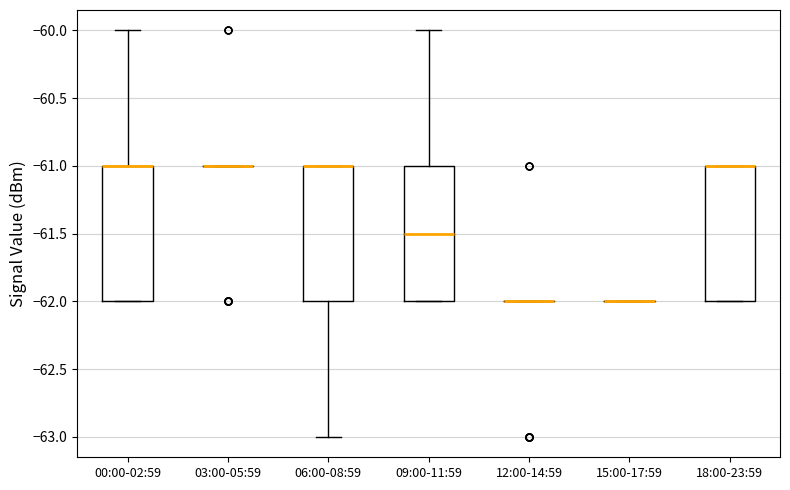

Reading left to right, transcribe this box plot: for each box, give where its median line is, the range the box spans, and where its two whiskers end, as read against the y-axis. The values are not printed on the chart, so give them approximately, as read against the axis.

00:00-02:59: median -61.0 (drawn on the box's upper edge), box -62.0 to -61.0, whiskers -62.0 to -60.0
03:00-05:59: box collapsed to a line at -61.0, whiskers -61.0 to -61.0
06:00-08:59: median -61.0 (drawn on the box's upper edge), box -62.0 to -61.0, whiskers -63.0 to -61.0
09:00-11:59: median -61.5, box -62.0 to -61.0, whiskers -62.0 to -60.0
12:00-14:59: box collapsed to a line at -62.0, whiskers -62.0 to -62.0
15:00-17:59: box collapsed to a line at -62.0, whiskers -62.0 to -62.0
18:00-23:59: median -61.0 (drawn on the box's upper edge), box -62.0 to -61.0, whiskers -62.0 to -61.0